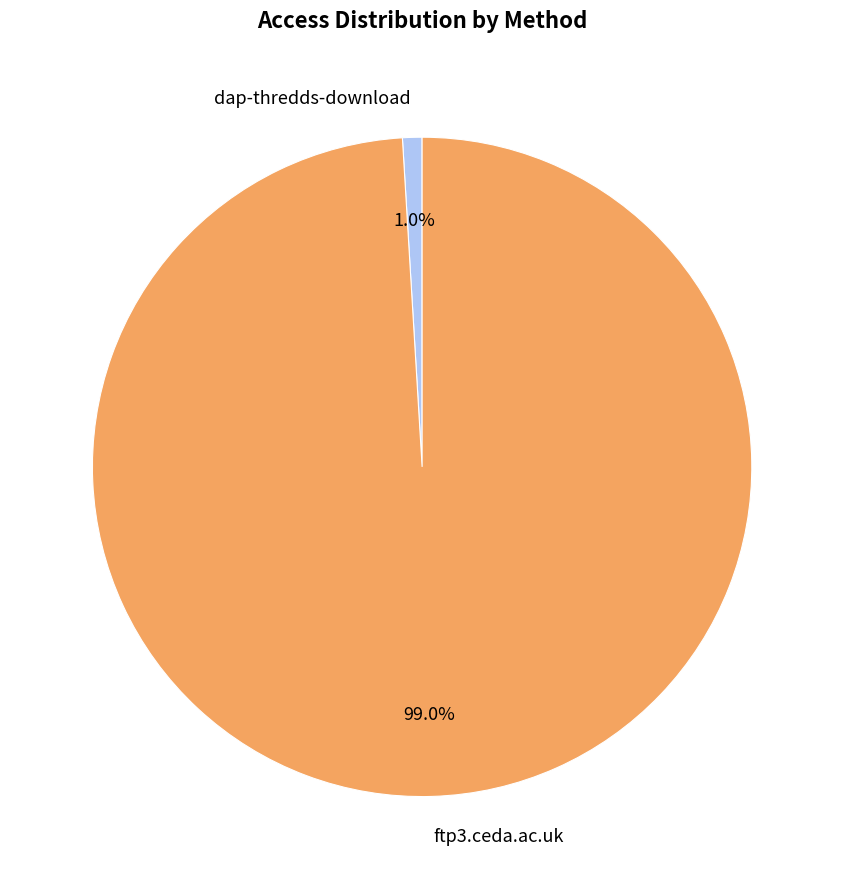

Which slice is the largest?

ftp3.ceda.ac.uk